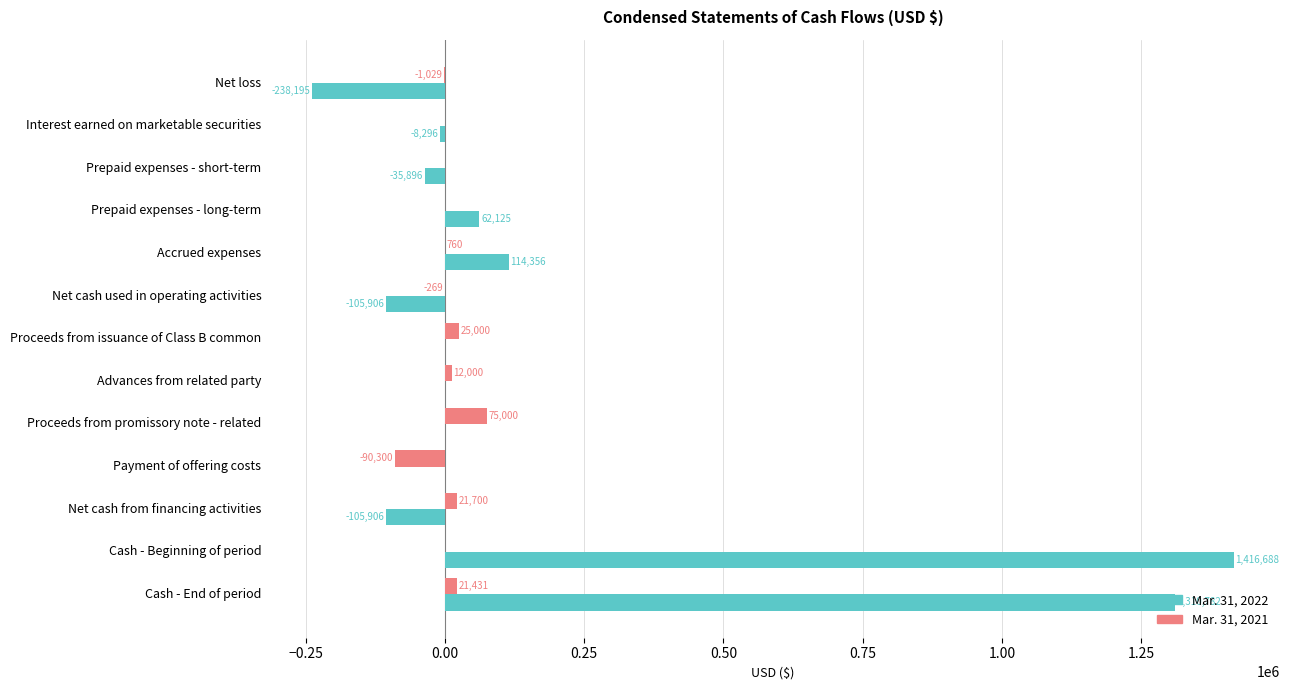

The Mar. 31, 2022 series shows 1867196 at Cash - End of period. True or false?

False